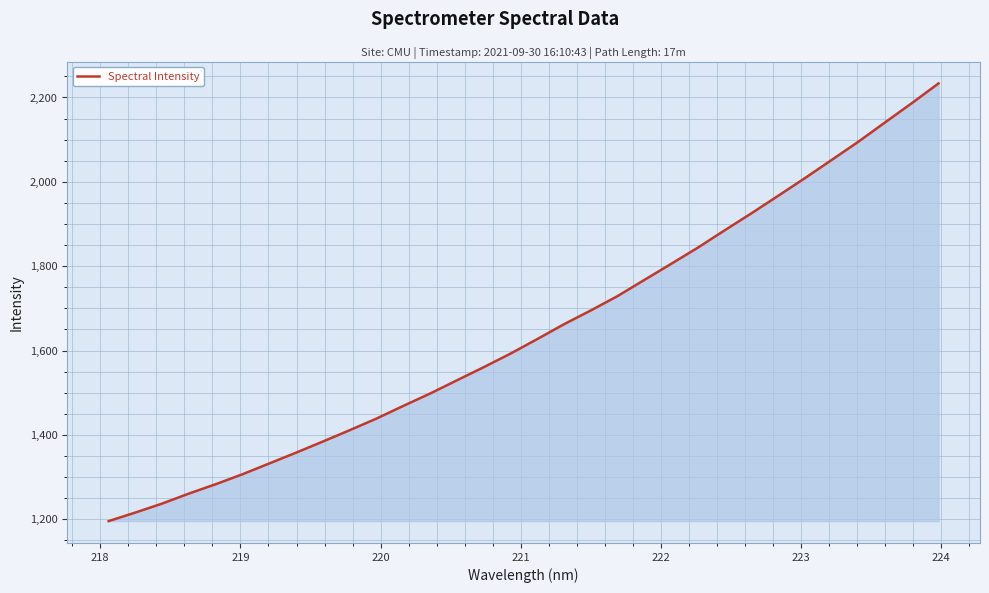

Reading left to right, what are all the values shown in this chart?

1195.8	1216.1	1237.3	1261.1	1283.3	1306.9	1332.5	1358.1	1384.5	1411.3	1438.9	1468.9	1498.2	1529.5	1560.6	1592.7	1627.2	1662.4	1695.1	1729.1	1767.4	1805.4	1843.9	1884.9	1925.2	1966.7	2008.6	2051.7	2095.0	2140.9	2186.4	2233.3